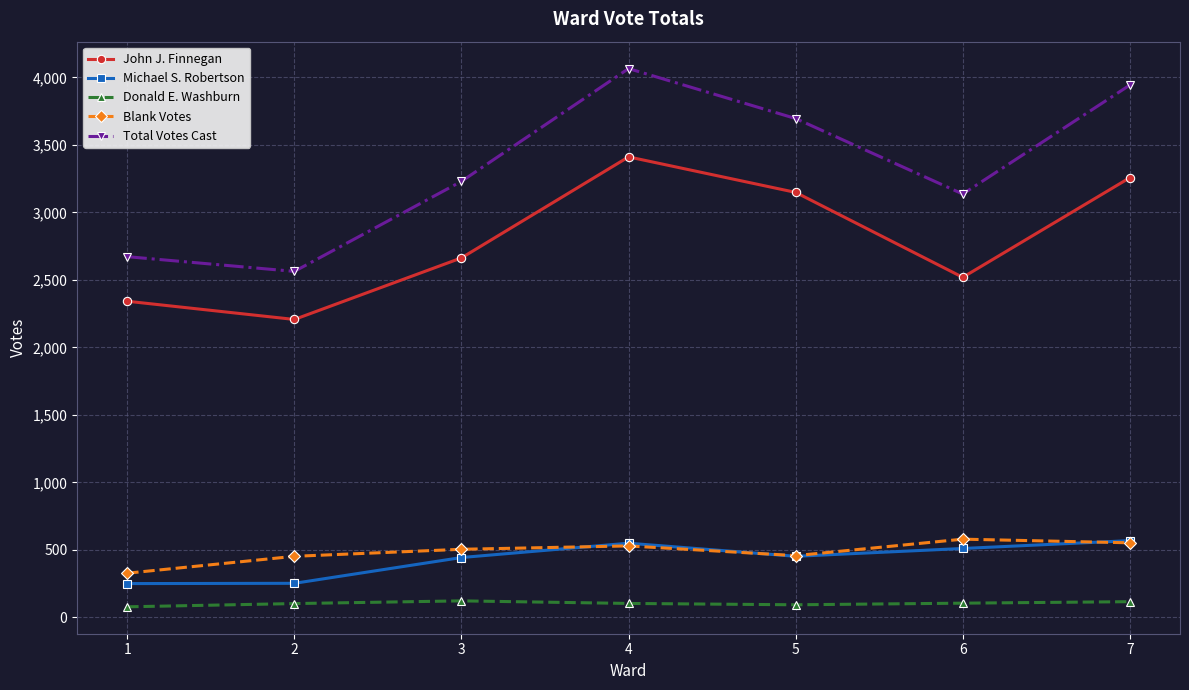

Count the number of data series in this chart.

5